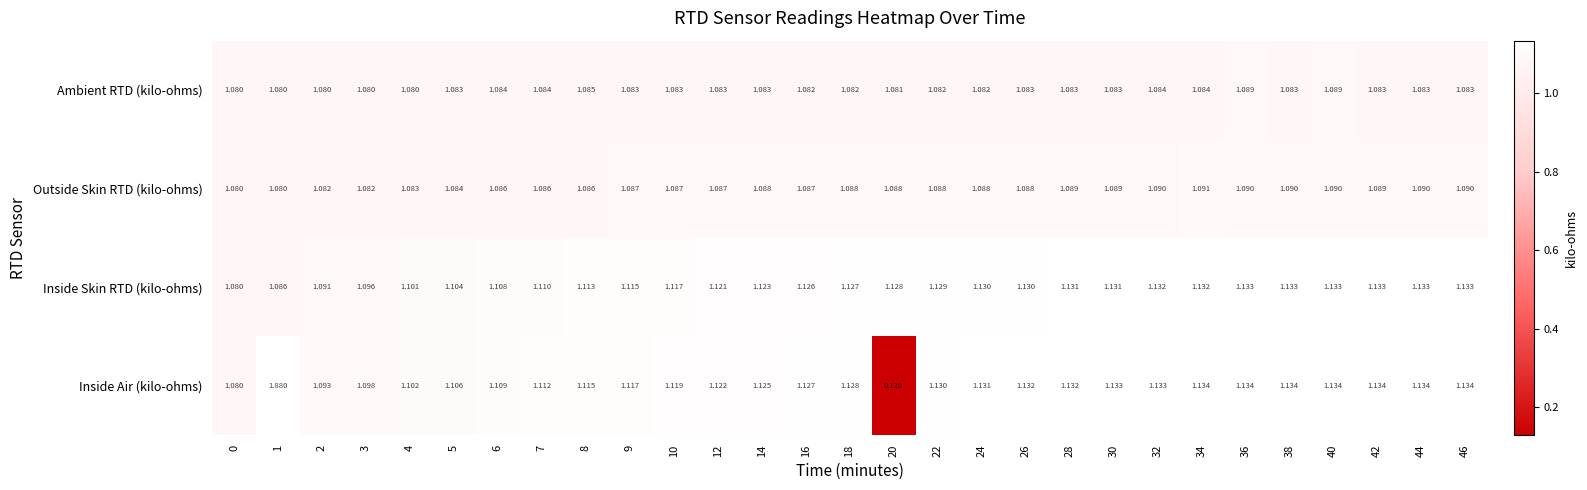

At which category is the sum across all series the highest?

1